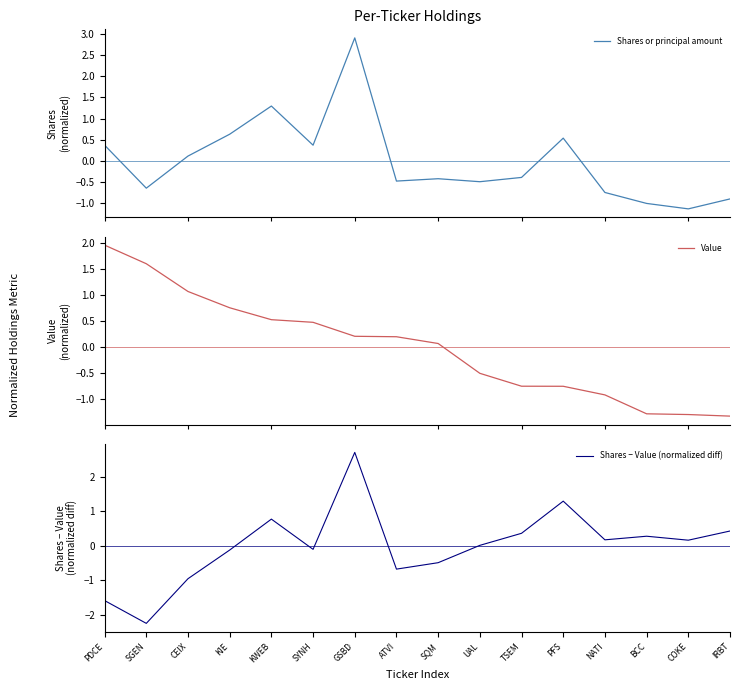

Which series has the largest total across all categories?

Shares or principal amount